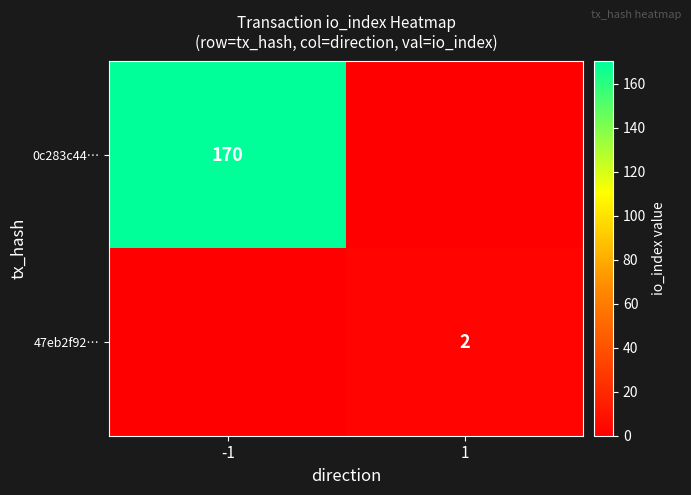

What is the difference between the highest and lowest values at -1?

170